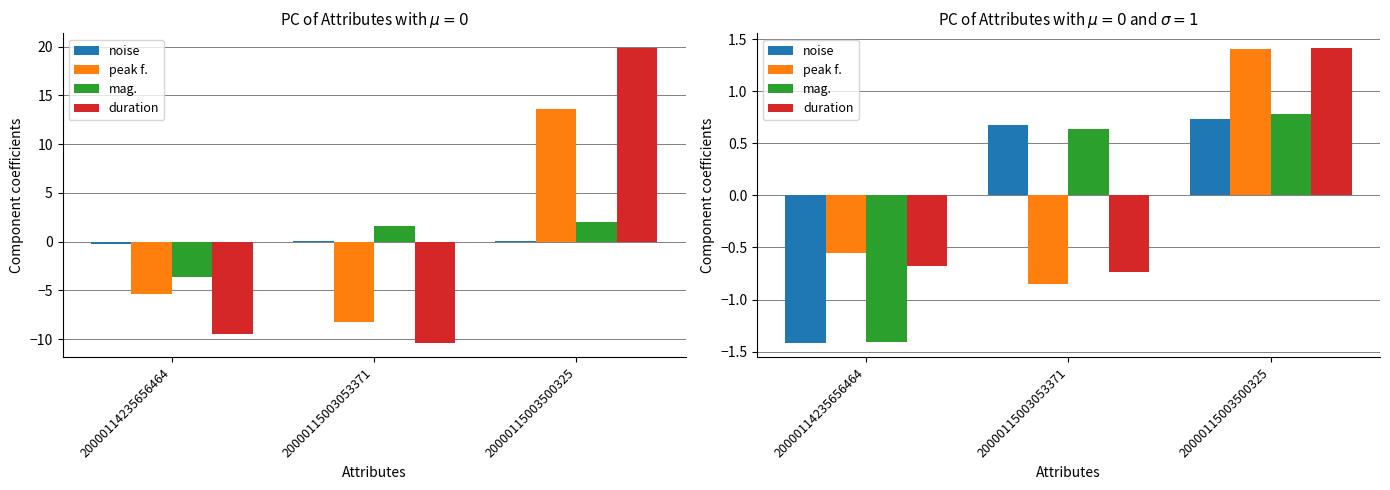

Which series has the largest total across all categories?

peak f.